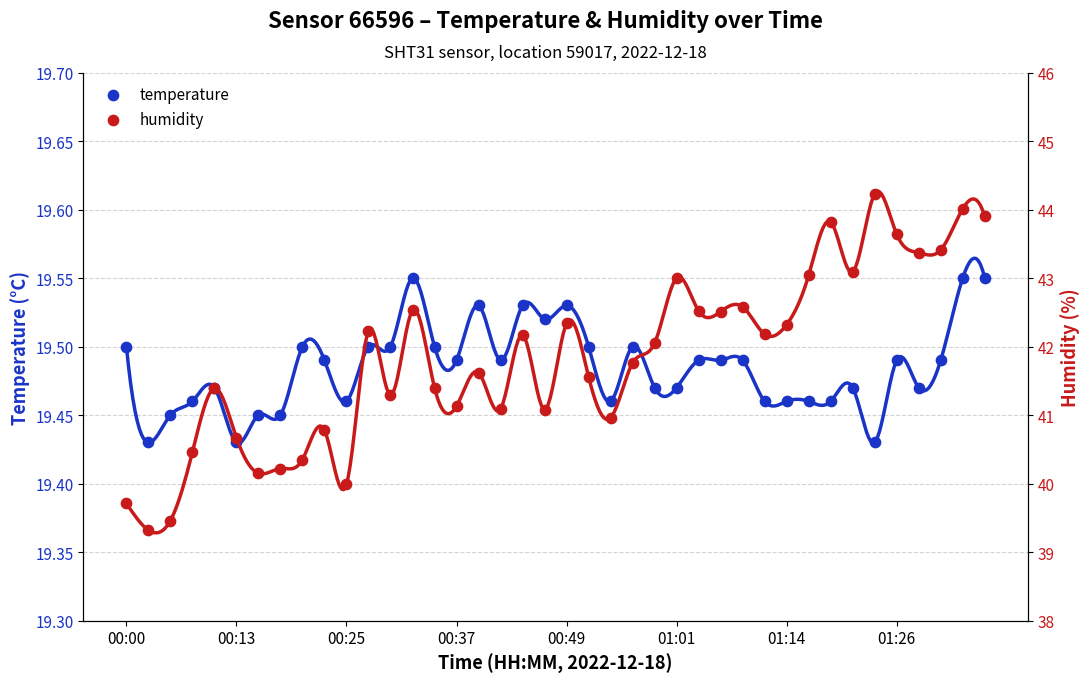

Is the value of humidity at 23 greater than the value of temperature at 22?

Yes